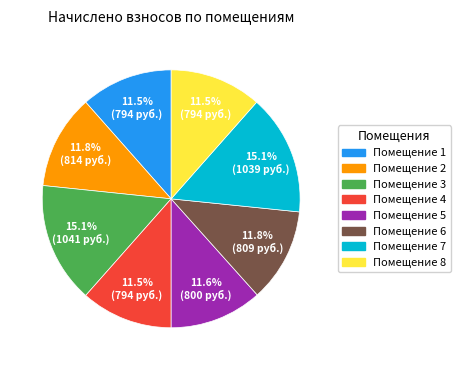

Is there a majority slice in this chart?

No